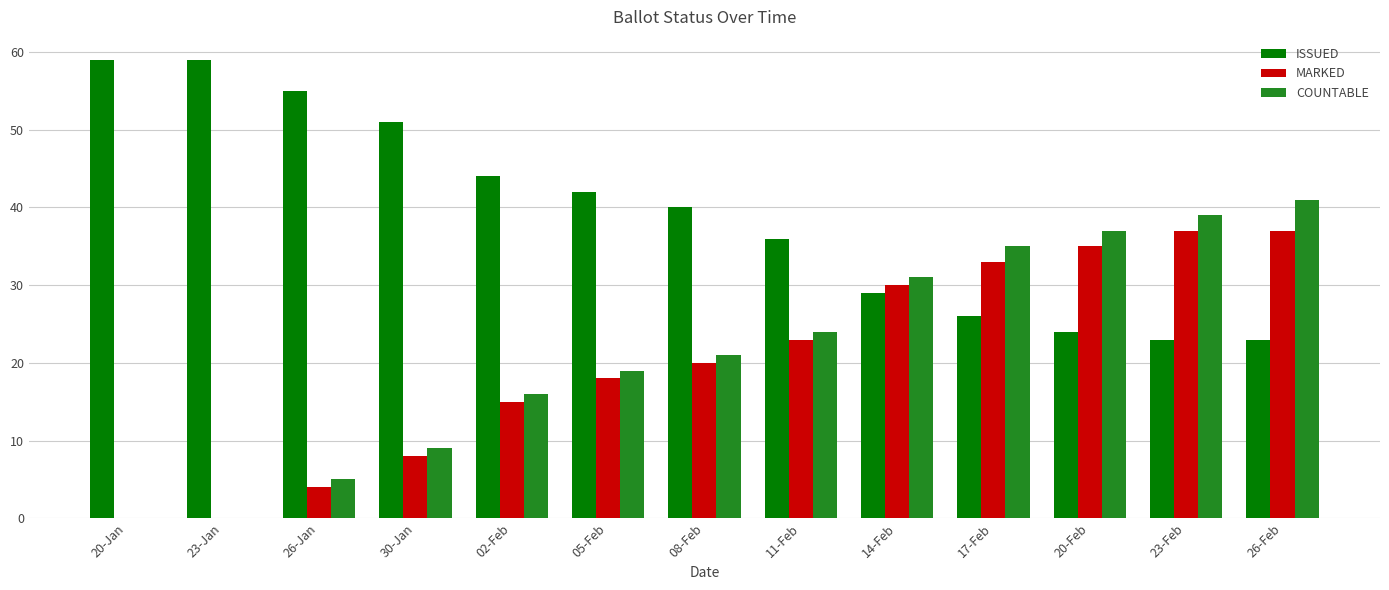

Is the value of COUNTABLE at 14-Feb greater than the value of ISSUED at 26-Feb?

Yes